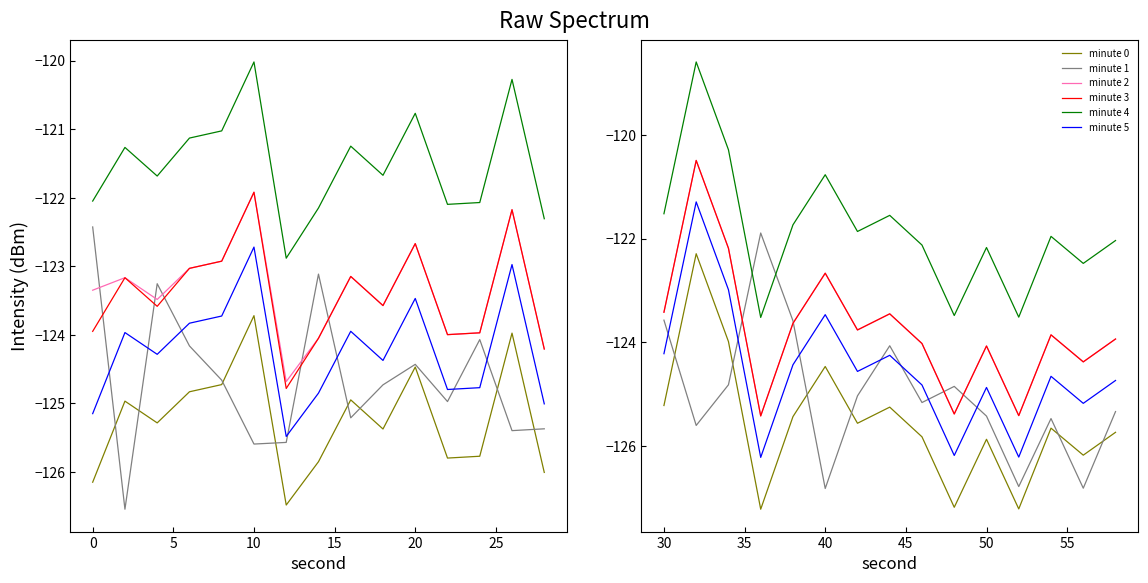

In minute 4, how many points are lower than both neighbors (excluding endpoints)?

5